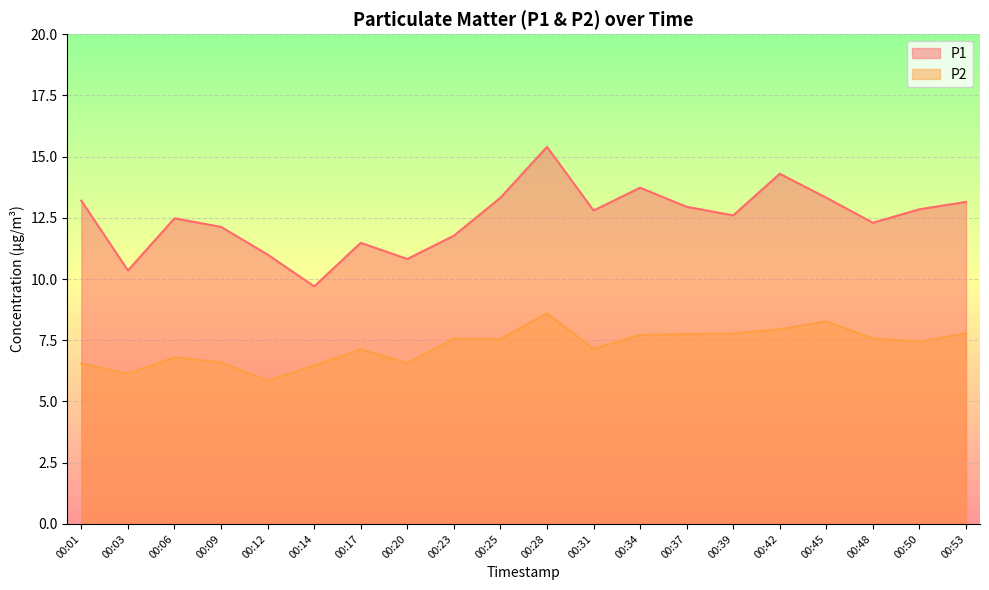

True or false: P2 has more than 0 interior local peaks.

True